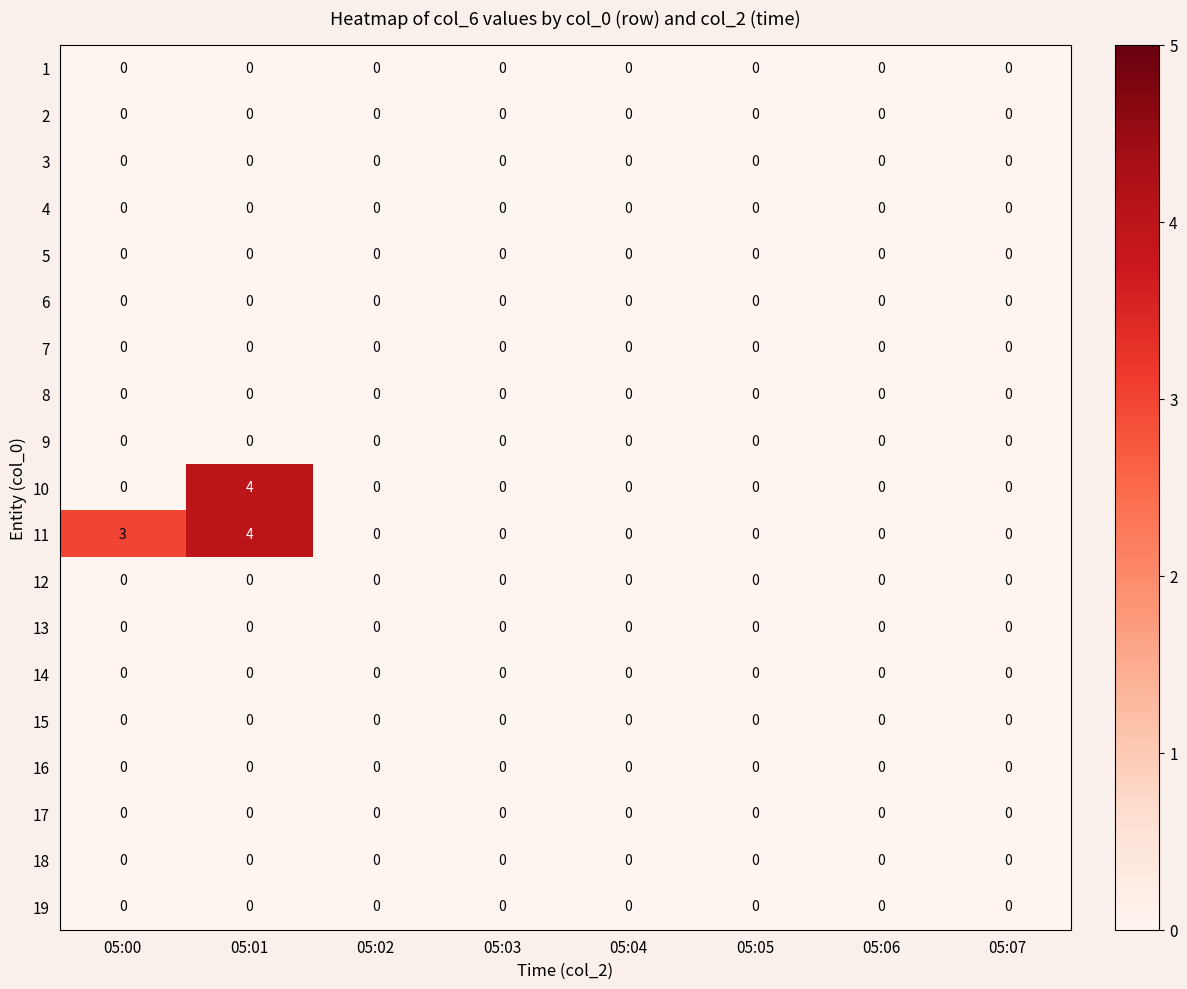

What is the difference between the maximum and minimum values in the 11 series?

4